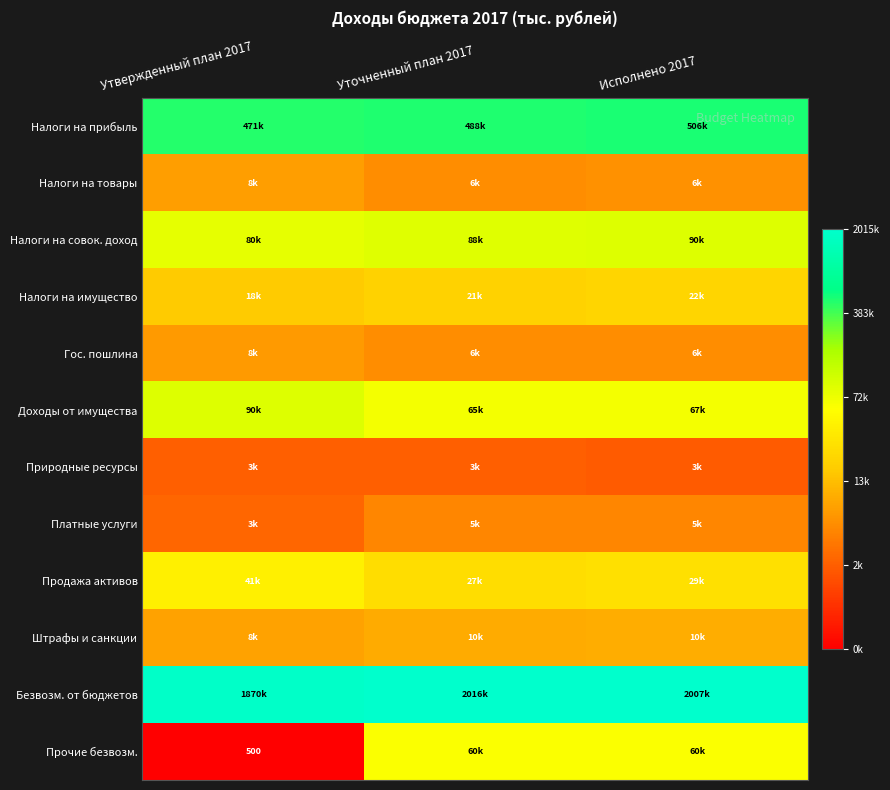

At which label is Доходы от имущества closest to 11?

Уточненный план 2017